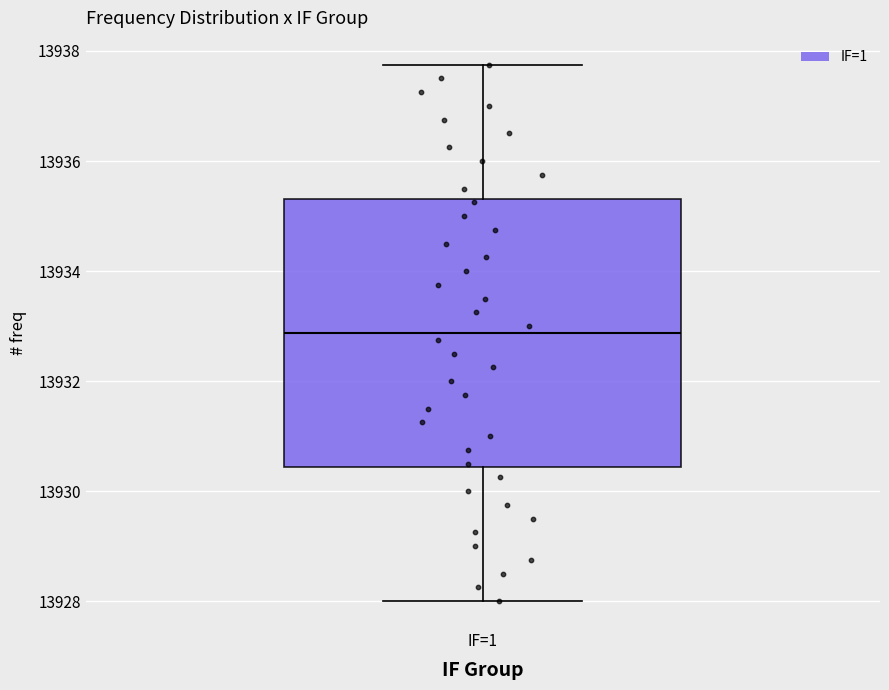

Transcribe this box plot: give where the median line is, the range the box spans, and where the two whiskers end, as read against the y-axis. The values are not printed on the chart, so give them approximately, as read against the axis.

median 13932.8, box 13930.4 to 13935.4, whiskers 13928.0 to 13937.8